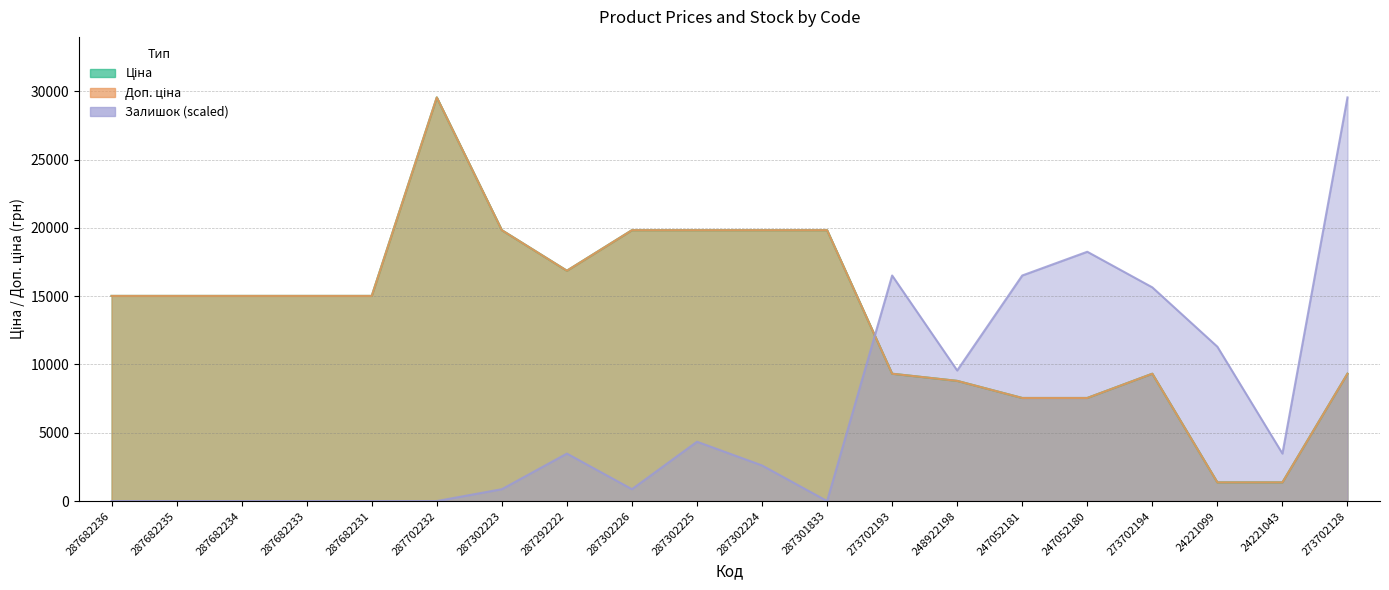

What is the sum of the Залишок values at 247052181 and 287682233?

16512.6